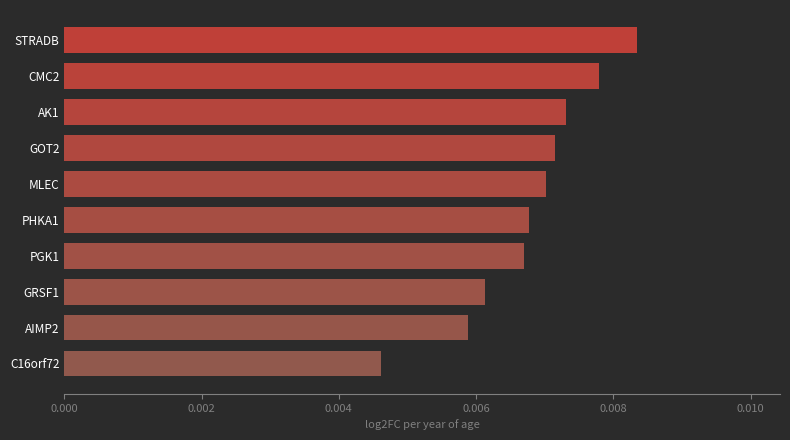

Which has a higher value, MLEC or STRADB?

STRADB